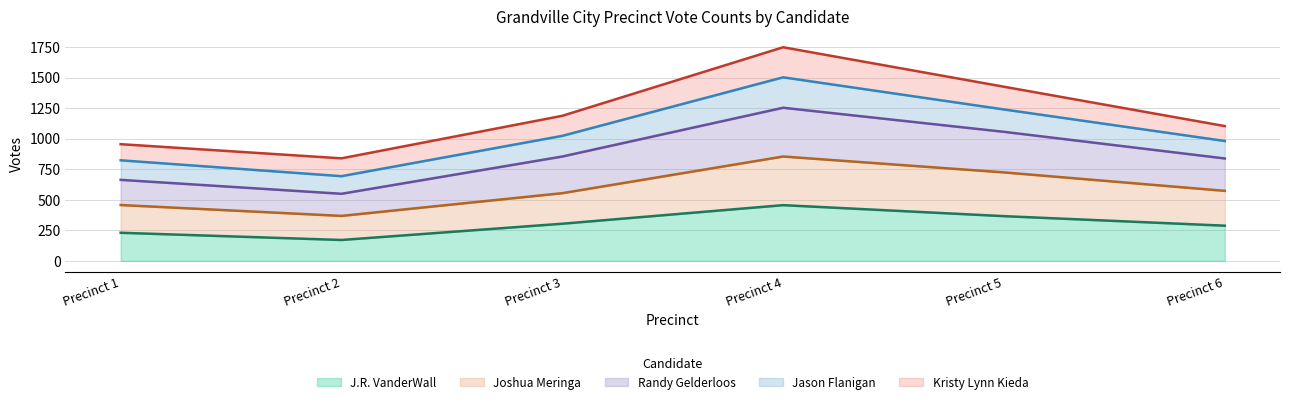

What is the total value across all series at Precinct 1?

955